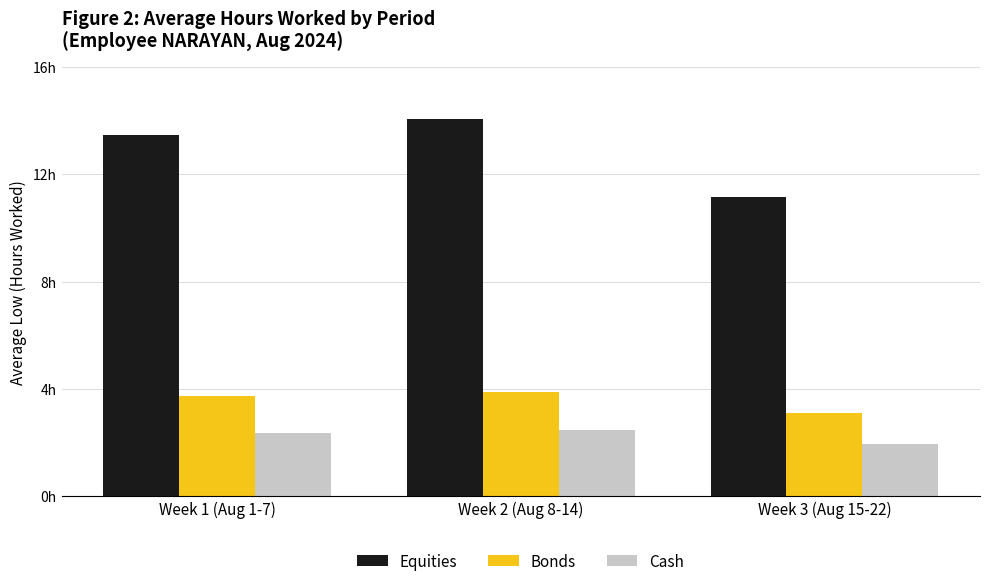

Reading left to right, transcribe all the data shown in this chart.

Equities: 13.4	14.1	11.2
Bonds: 3.7	3.9	3.1
Cash: 2.4	2.5	2.0